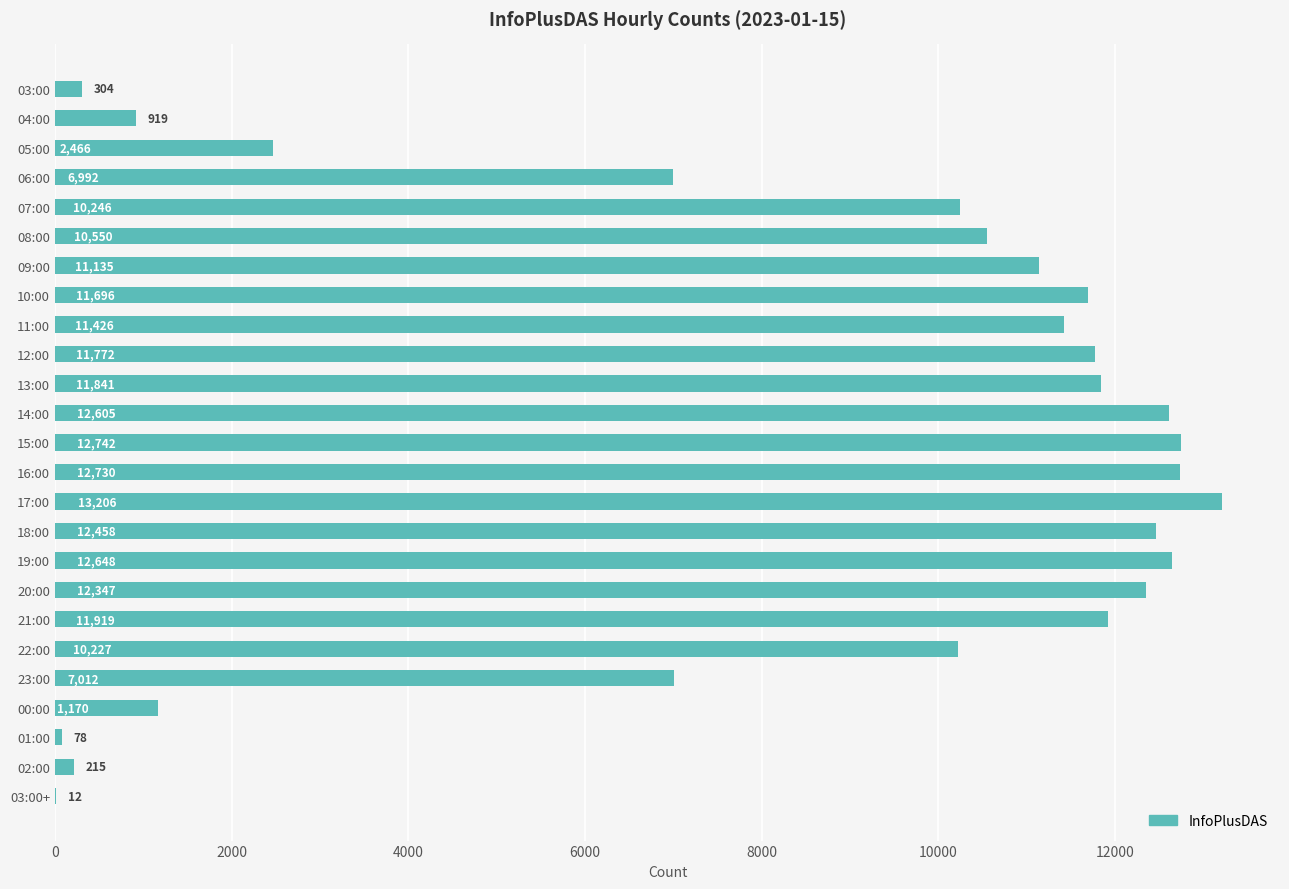

What is the maximum value shown in the chart?

13206